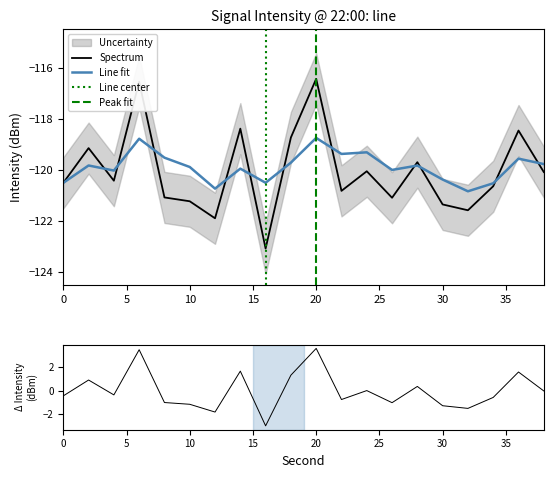

The value of Spectrum at 0 is -162.0. True or false?

False